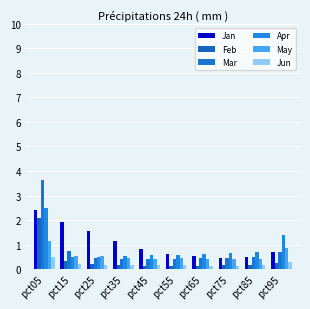

At which label is Jan closest to 1?

pct35